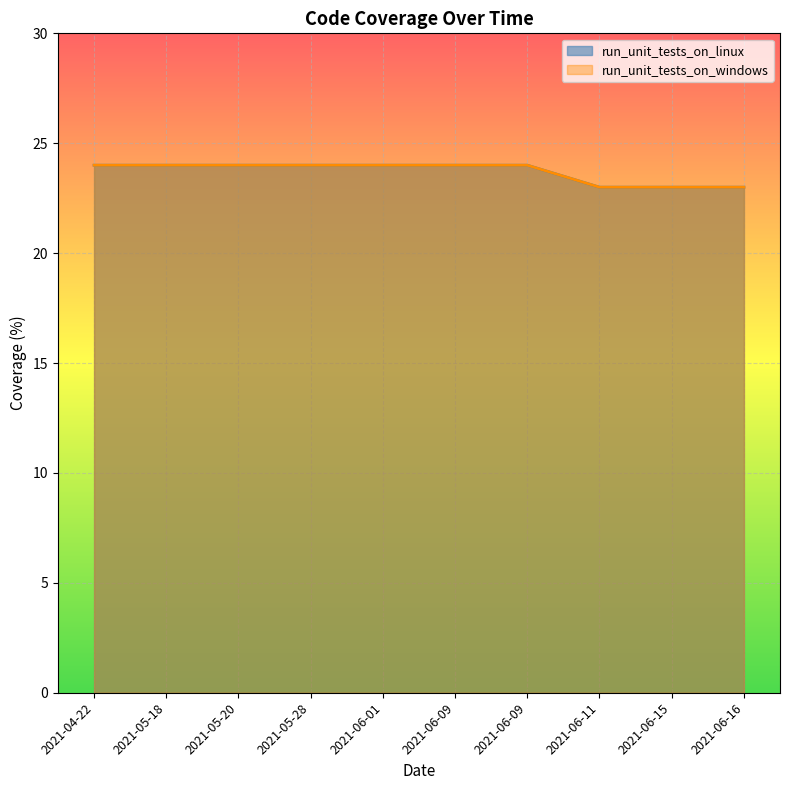

What value does the run_unit_tests_on_linux series have at 2021-05-28?

24